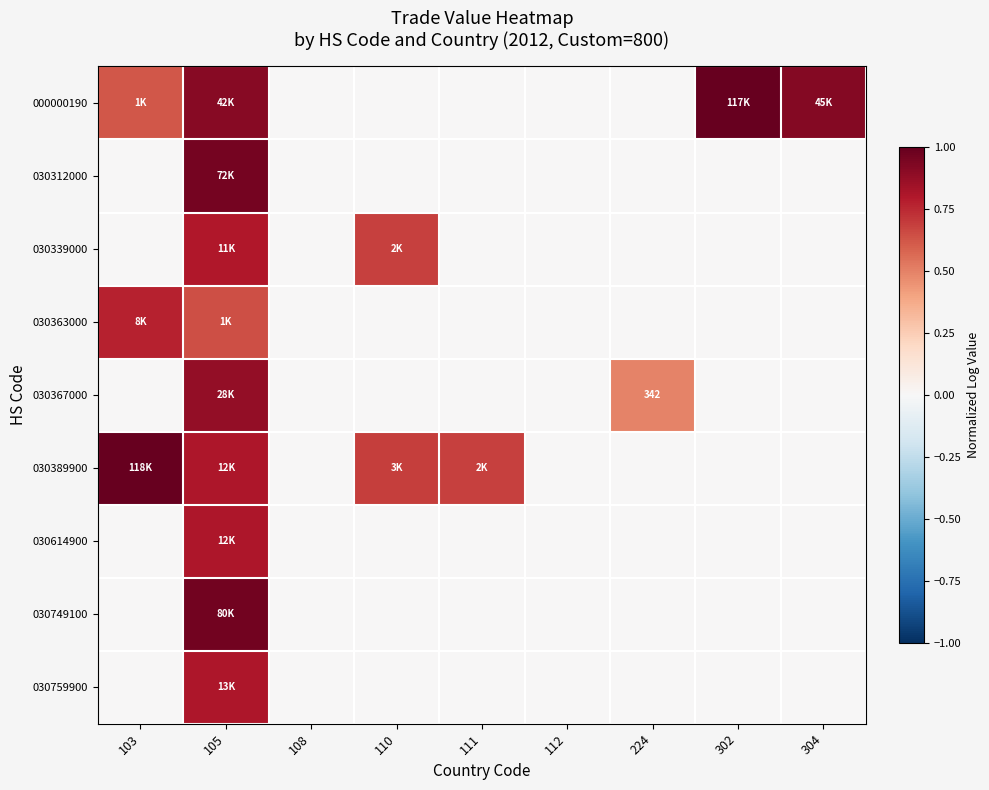

How many data points in 030759900 are above 0?

1